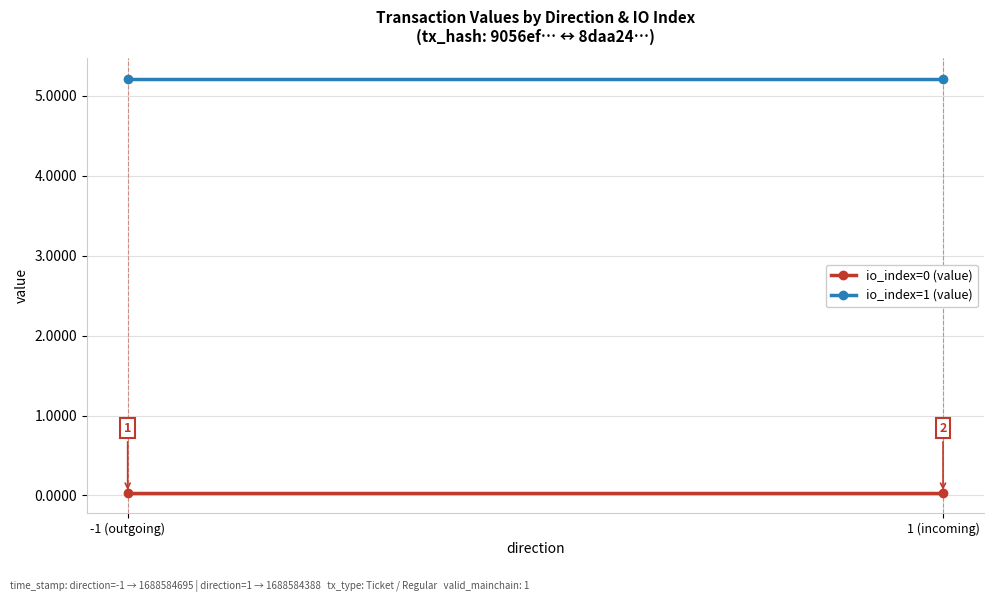

What is the spread (max minus min) of values at -1 (outgoing)?

5.2